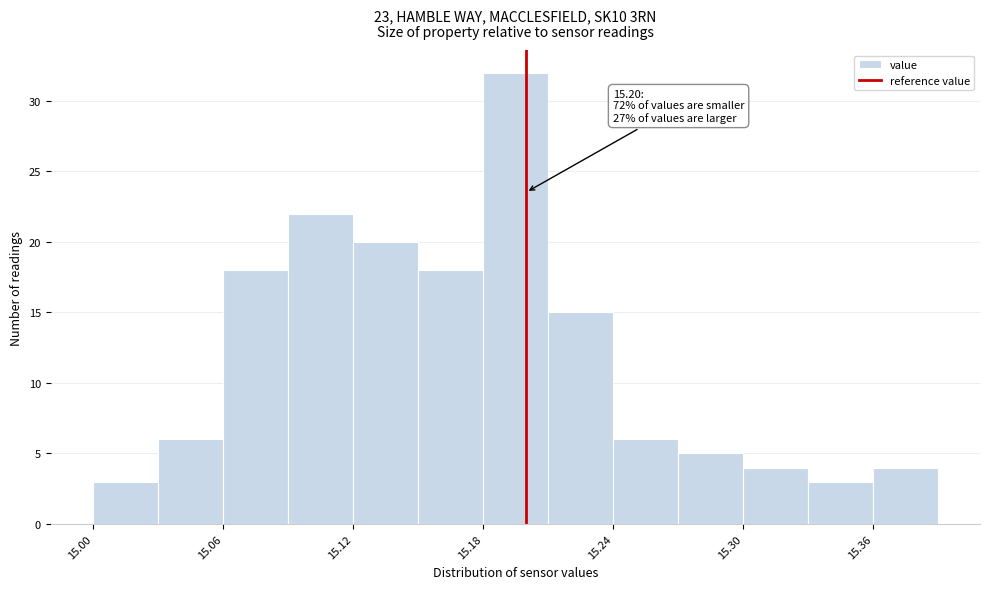

Around what value on the x-axis is the tallest bar? Give the approximate position of its centre, as read against the axis.

15.20